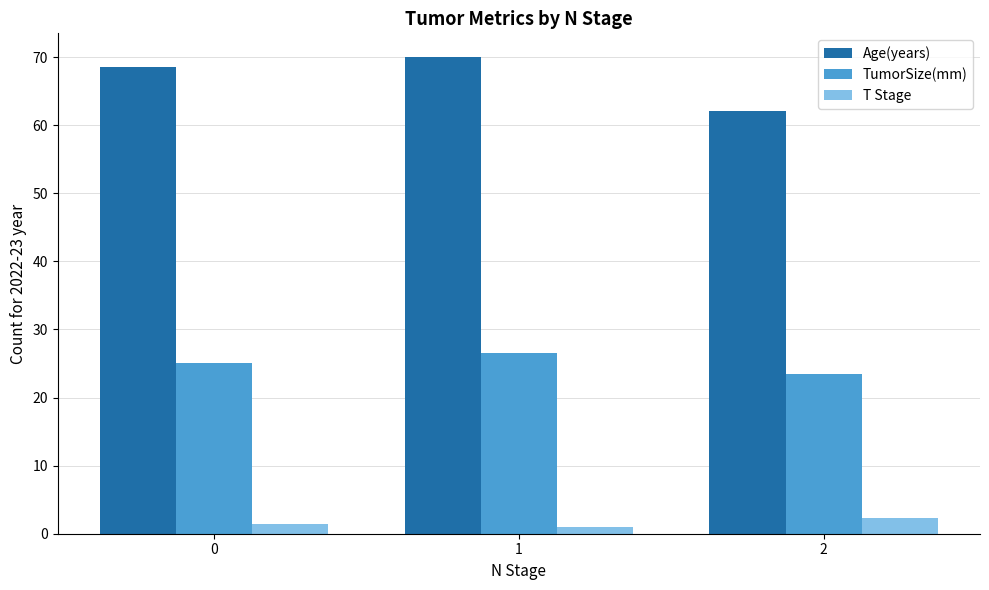

What is the value of the T Stage bar at the 1st from the left?

1.5